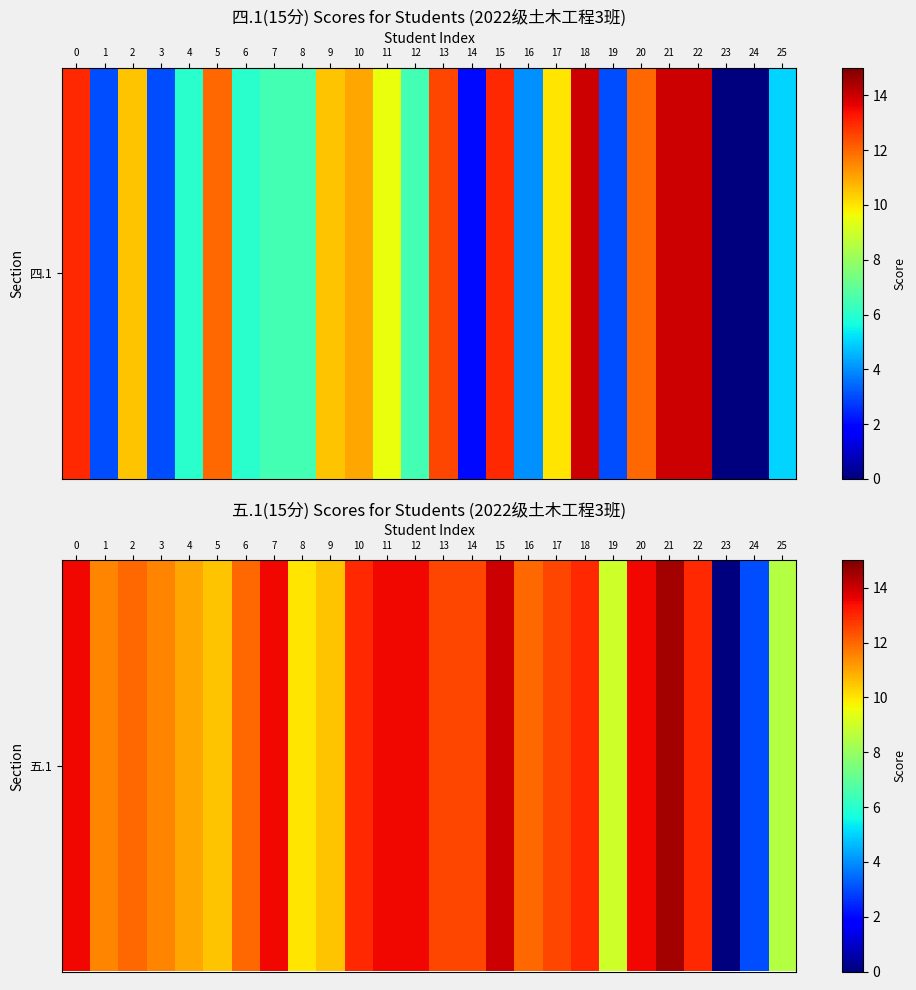

What is the difference between the maximum and second lowest values?

11.5